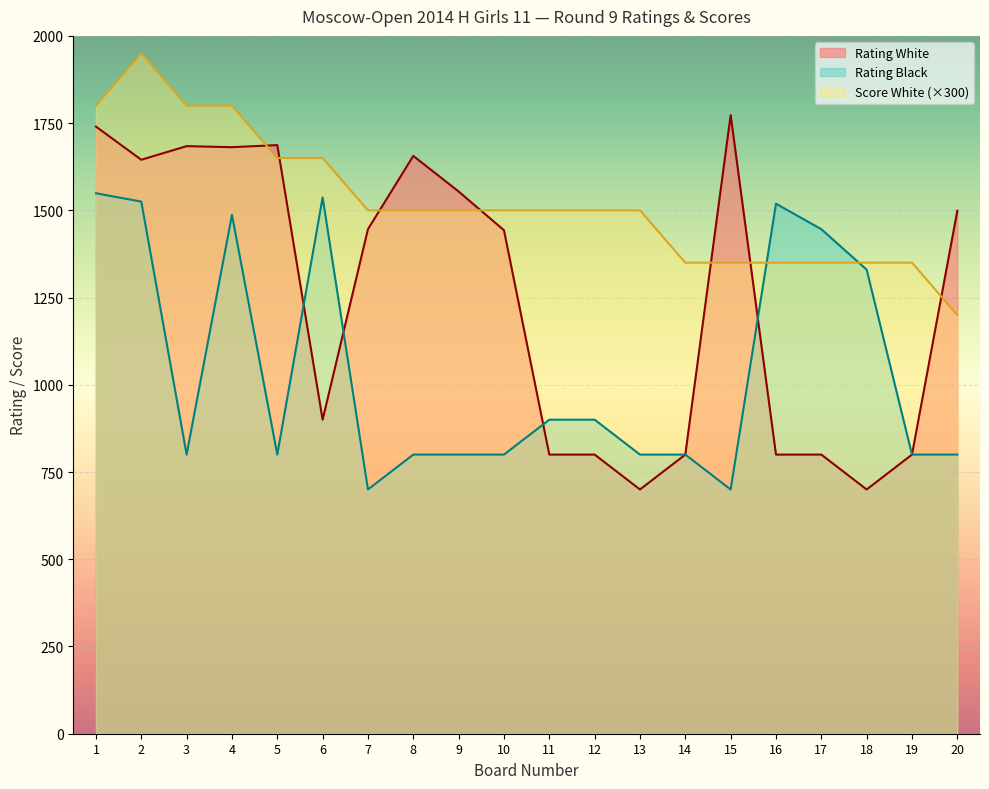

True or false: Rating Black and Rating White intersect in this chart.

True